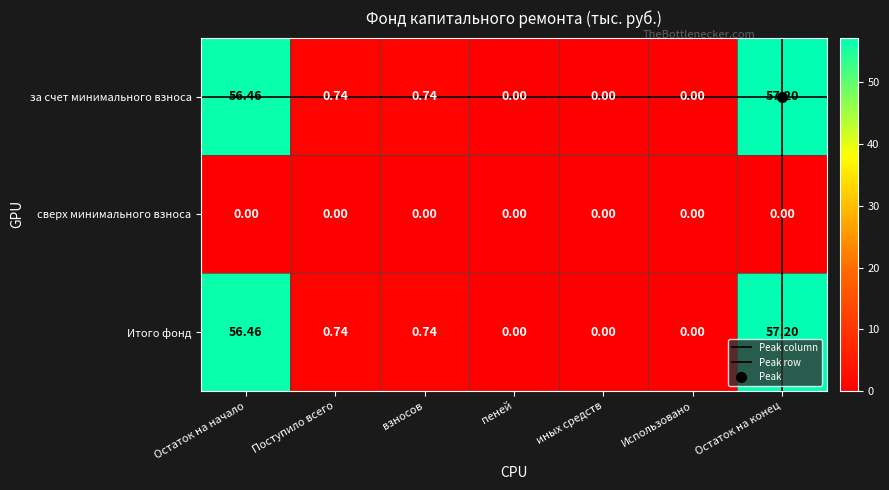

Is it true that Итого фонд equals 0.0 at Использовано?

True